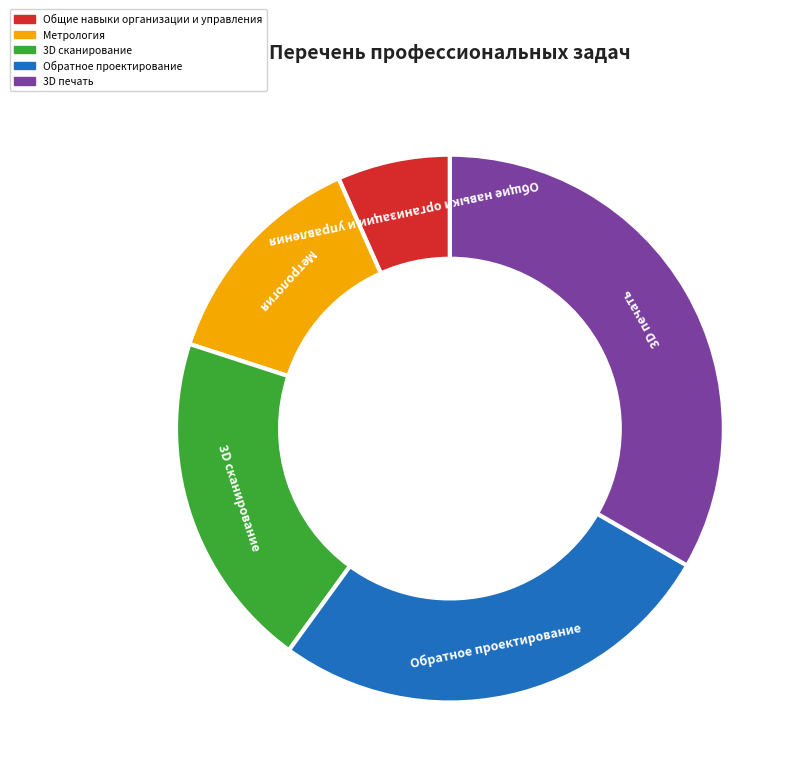

What is the change in value from Метрология to Обратное проектирование?

+2